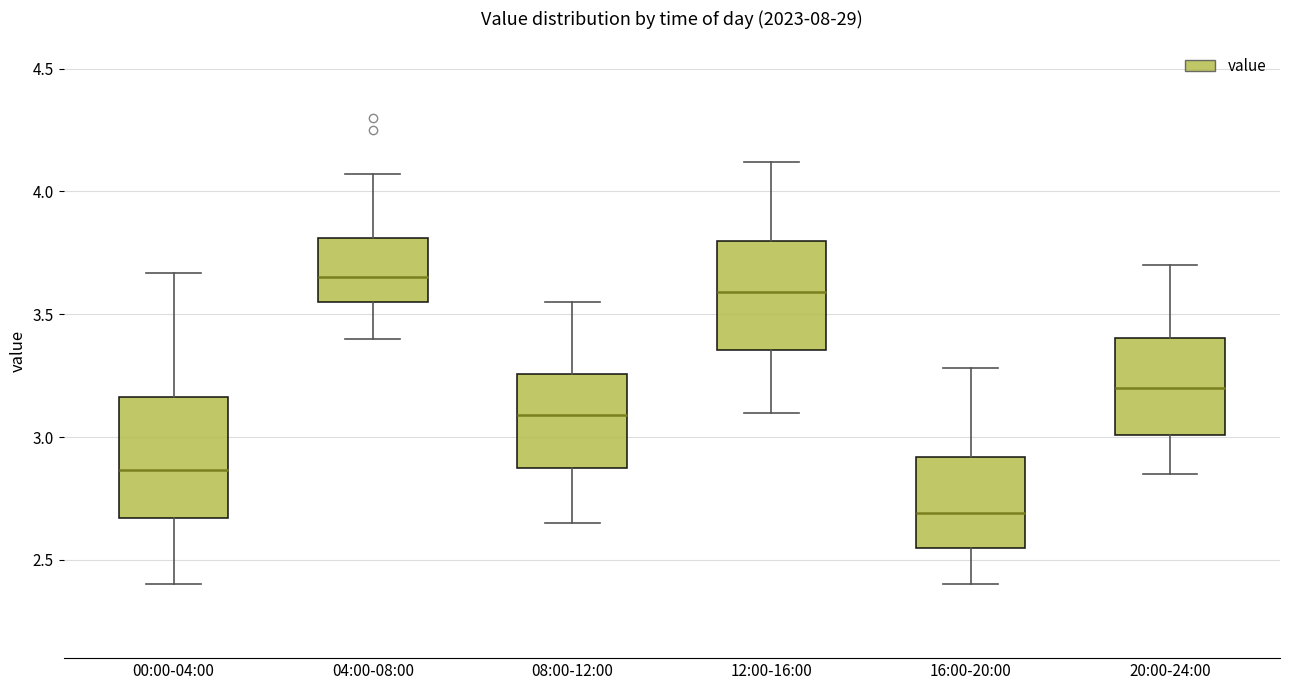

Where does the median line of the box for 20:00-24:00 sit on the y-axis? The values are not printed on the chart, so give them approximately, as read against the axis.

3.20